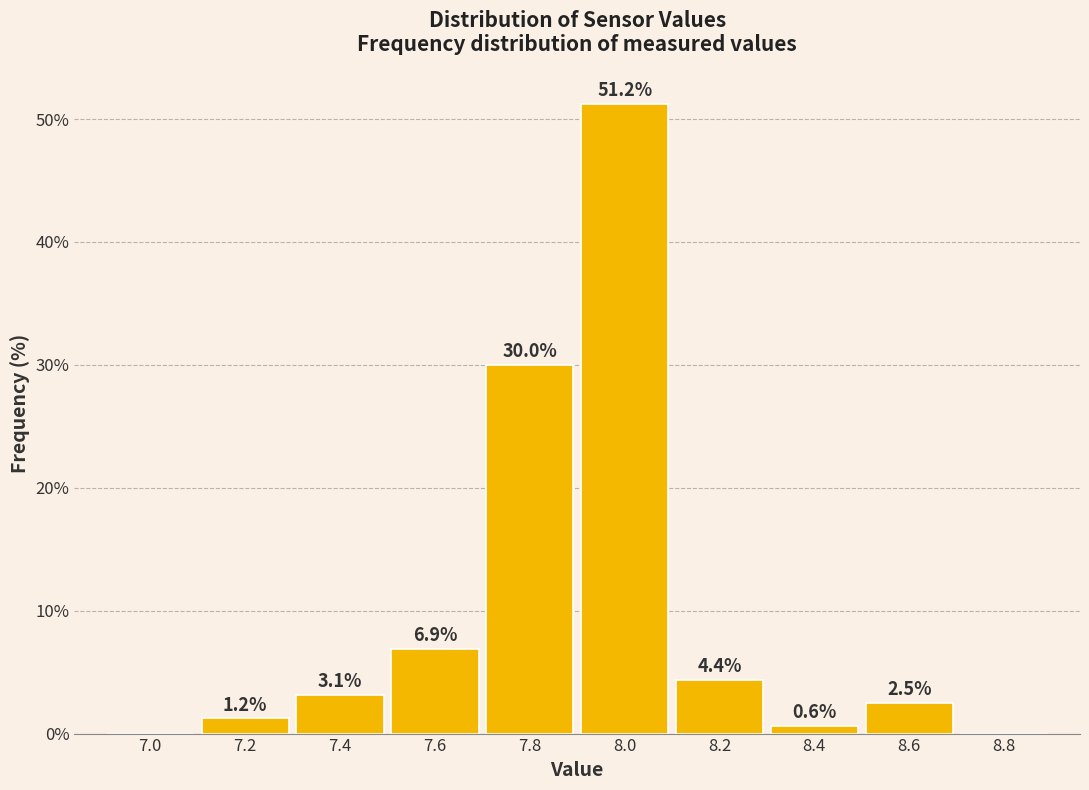

Where is the data nearest to the value 25?

7.8